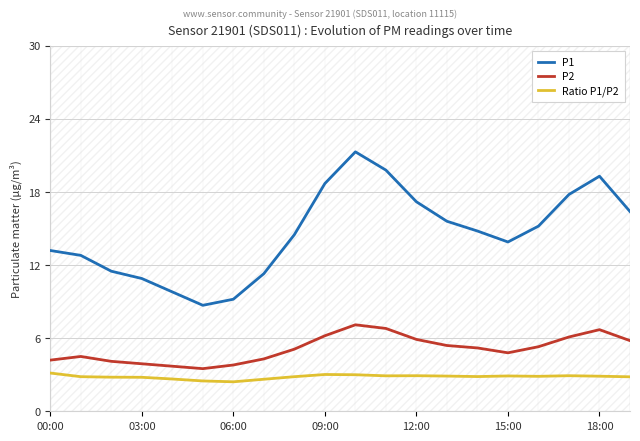

True or false: P1 and P2 cross at least once.

False